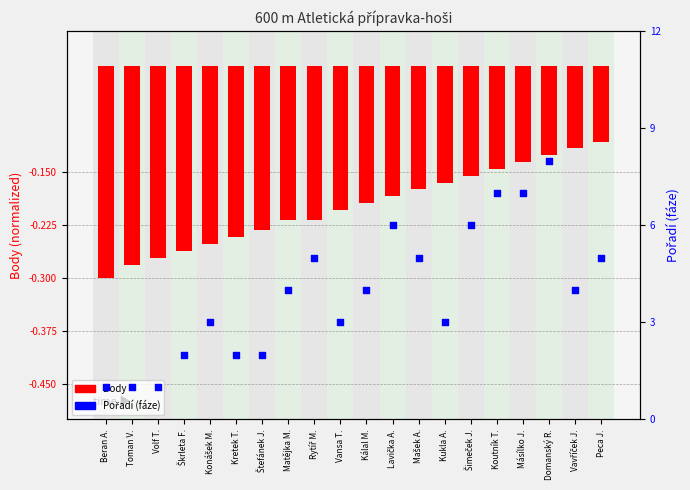

Which series contains the lowest Y value?

Body